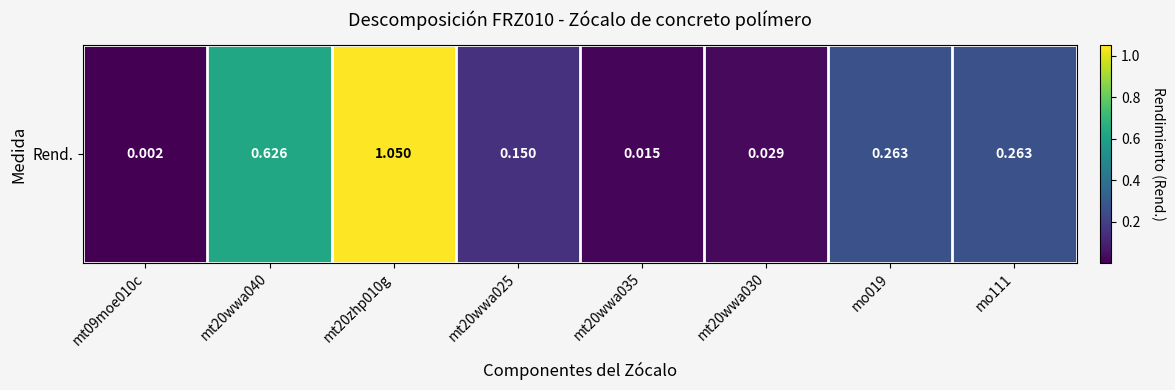

What is the greatest value displayed?

1.1